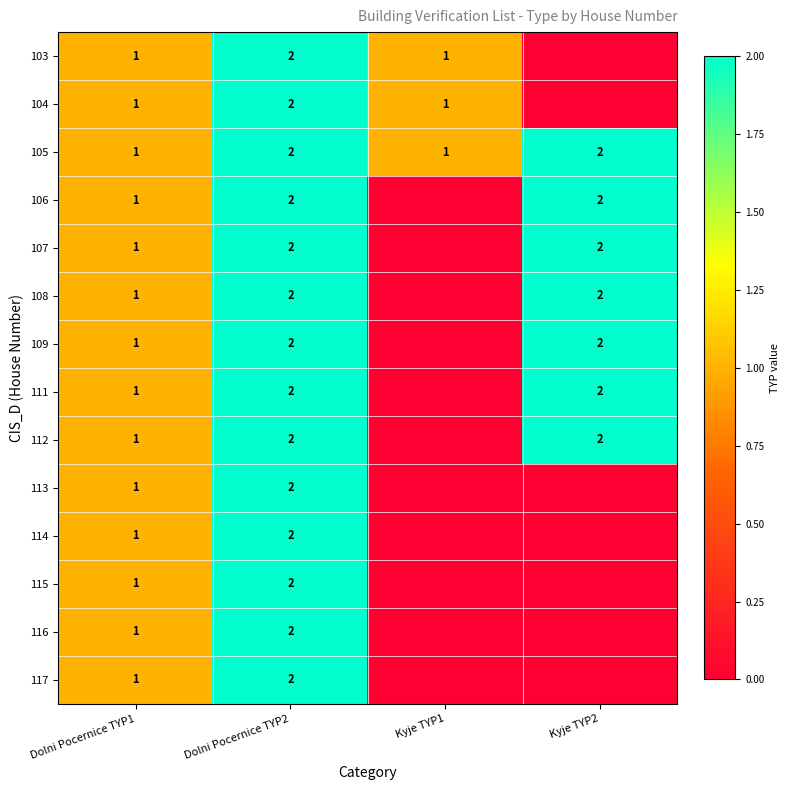

Which category has the lowest value across all series?

Kyje TYP2